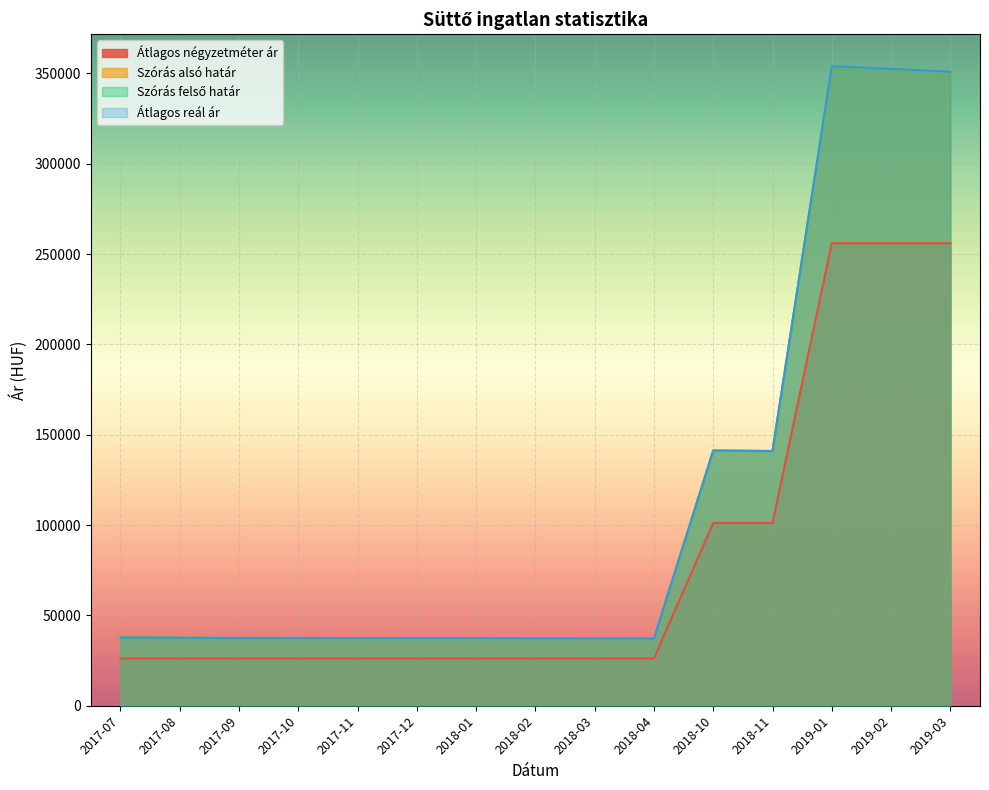

What is the sum of all Szórás felső határ values?

1713660